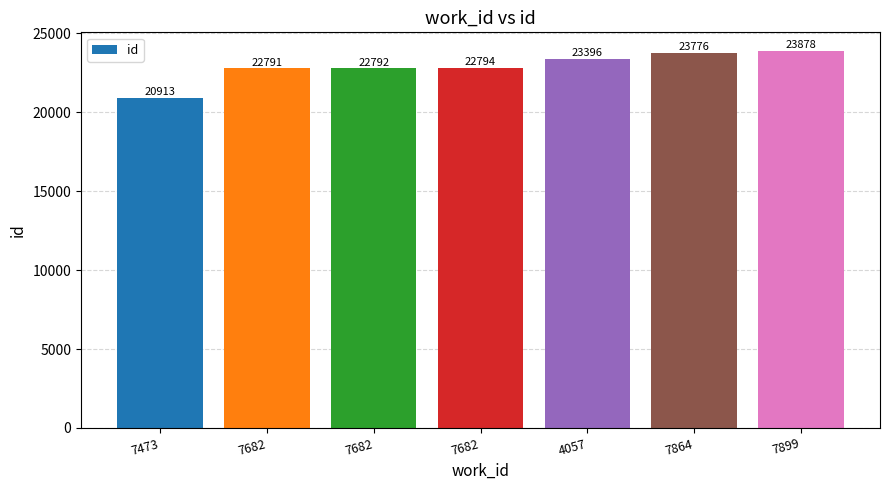

List the labels in order of value, smallest first.

7473, 7682, 7682, 7682, 4057, 7864, 7899